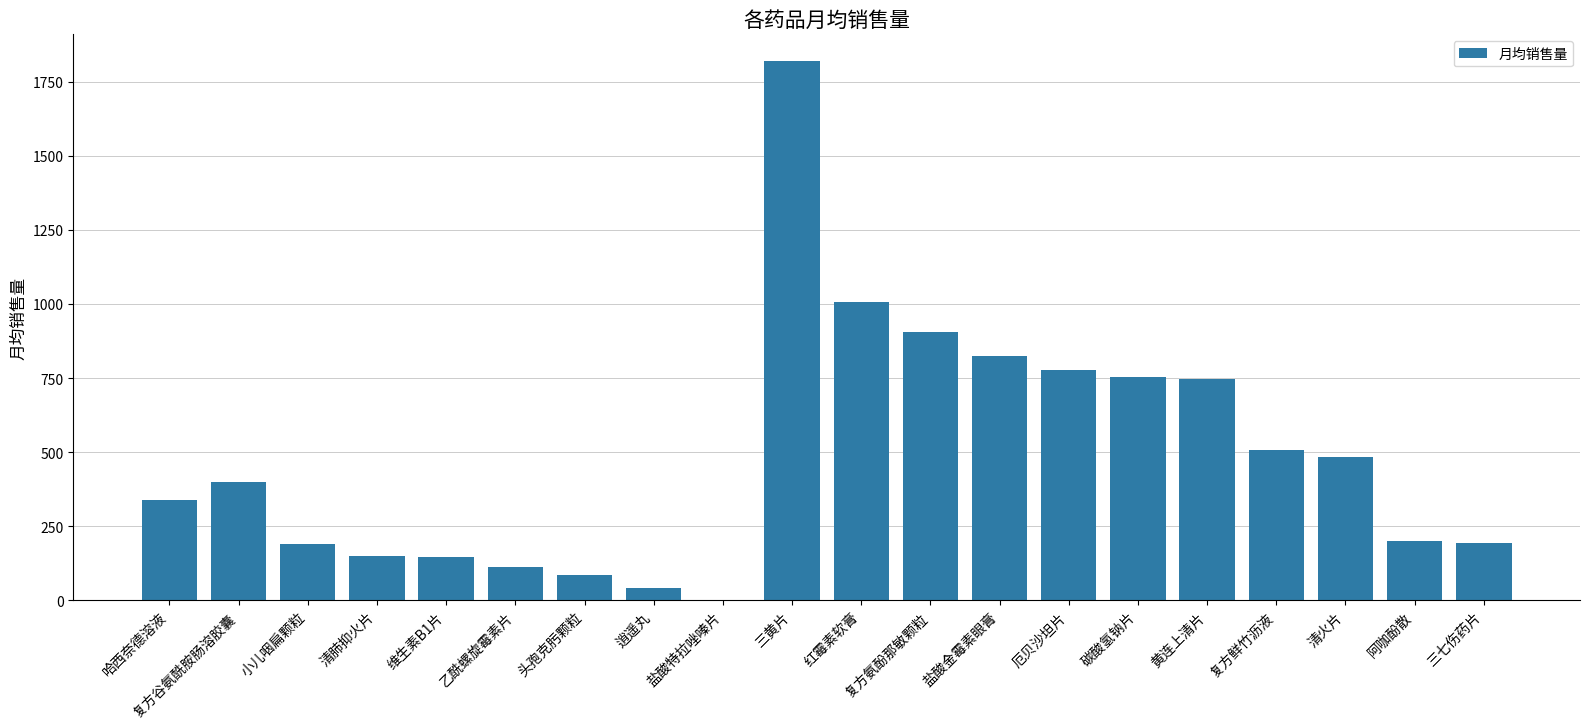

Which category has the highest value across all series?

三黄片